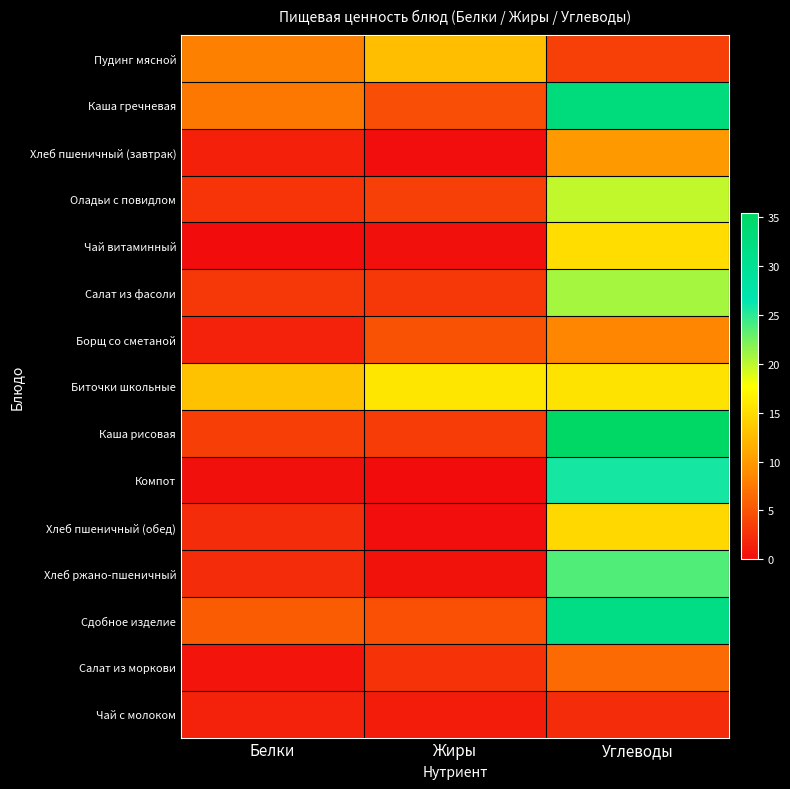

Which series has the largest range (max minus min)?

Каша рисовая